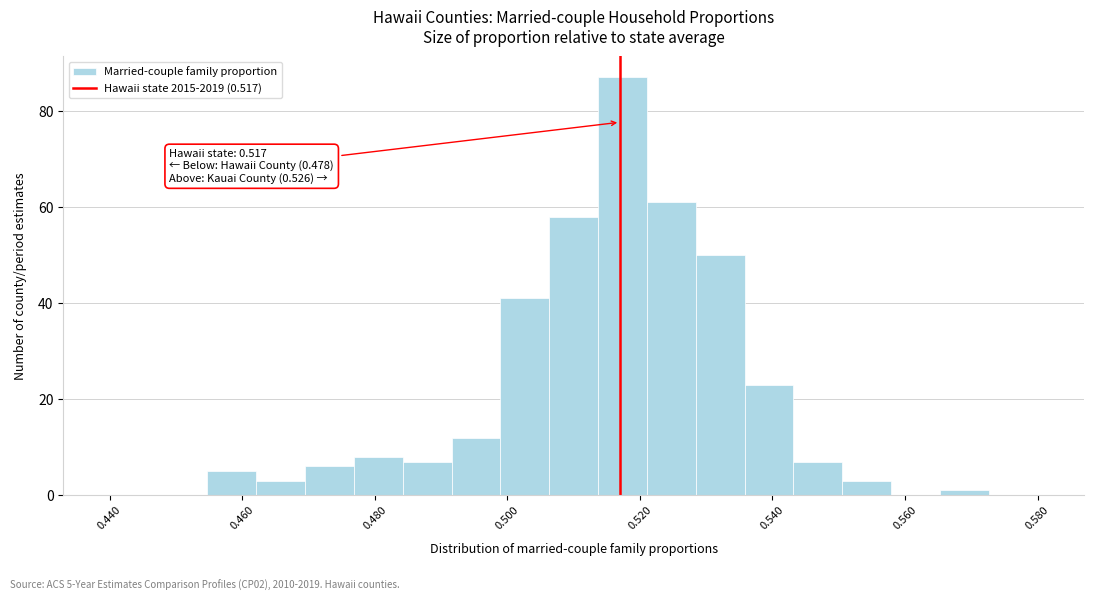

Around what value on the x-axis is the tallest bar? Give the approximate position of its centre, as read against the axis.

0.518